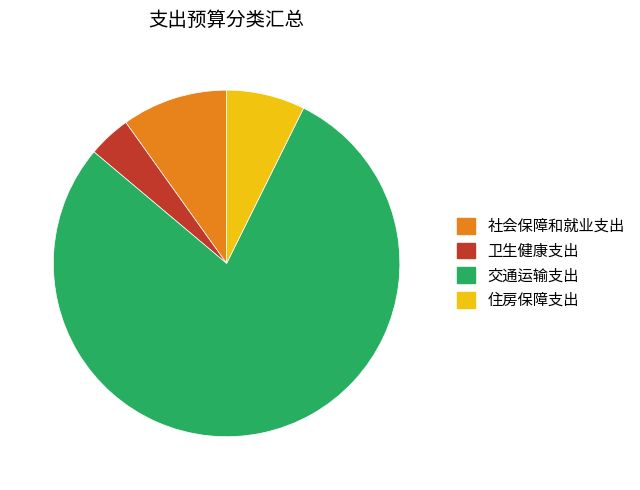

Rank the categories by value from lowest to highest.

卫生健康支出, 住房保障支出, 社会保障和就业支出, 交通运输支出